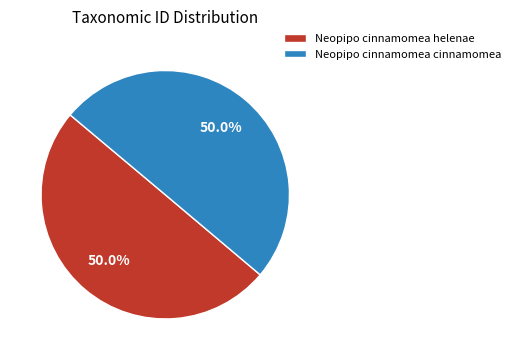

How many slices are in this pie chart?

2